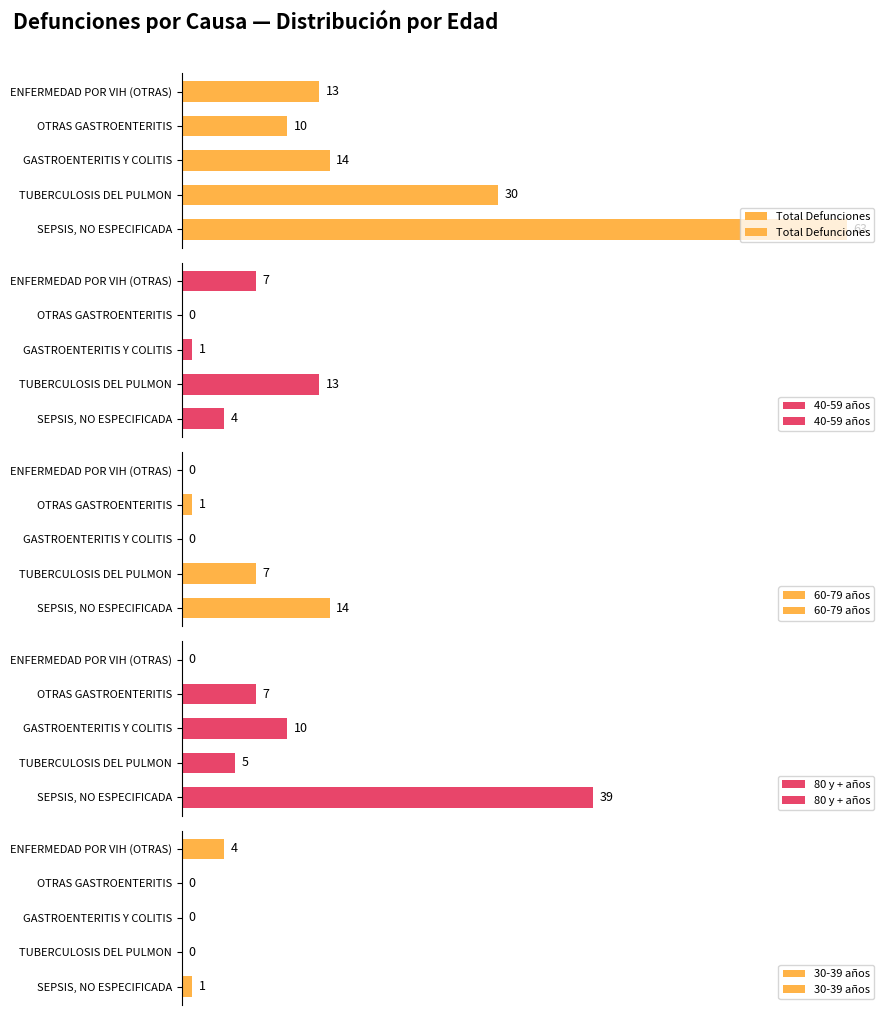

Is the value of 40-59 años at OTRAS GASTROENTERITIS greater than the value of 80 y + años at OTRAS GASTROENTERITIS?

No